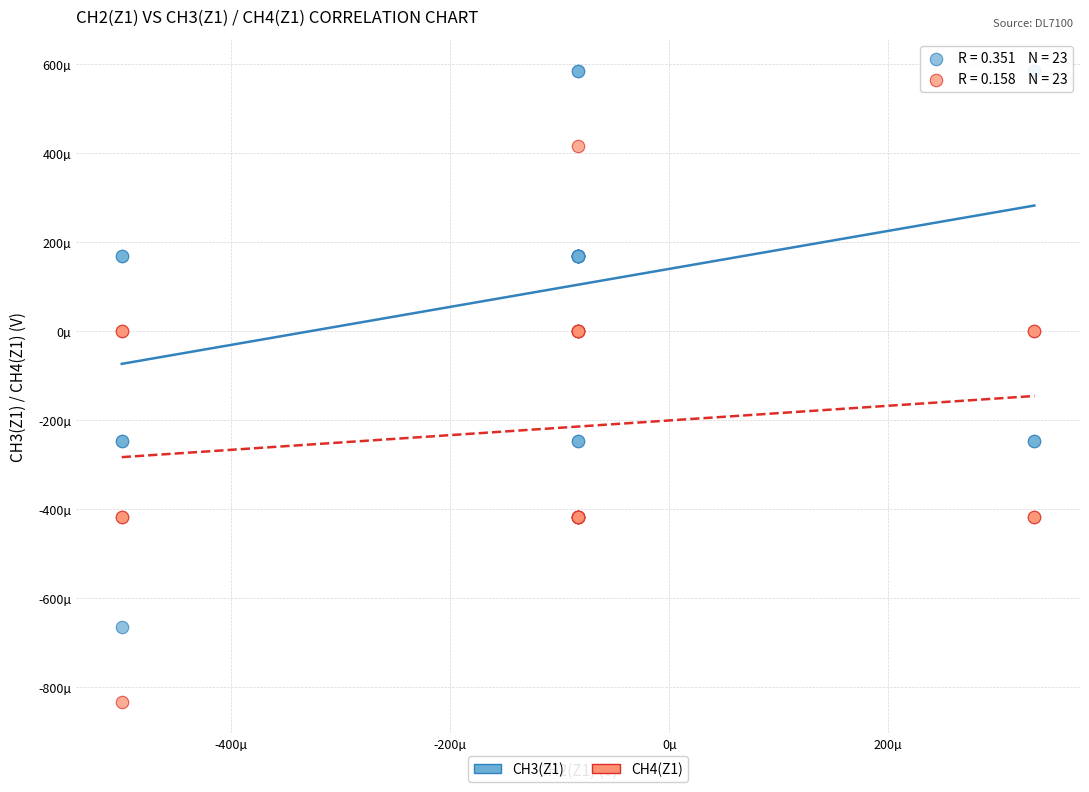

Which series contains the highest Y value?

CH3(Z1)